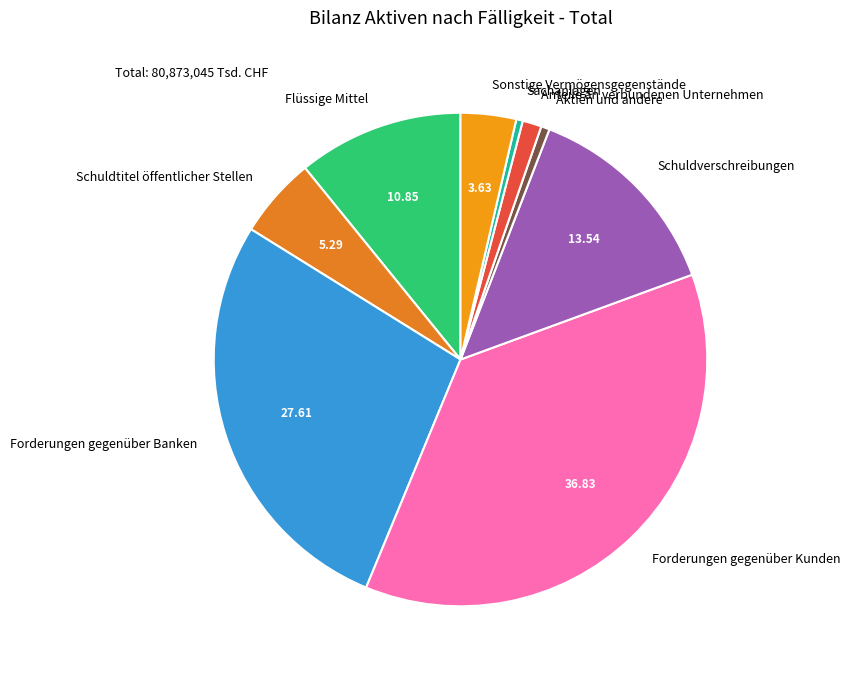

Which slice is the largest?

Forderungen gegenüber Kunden